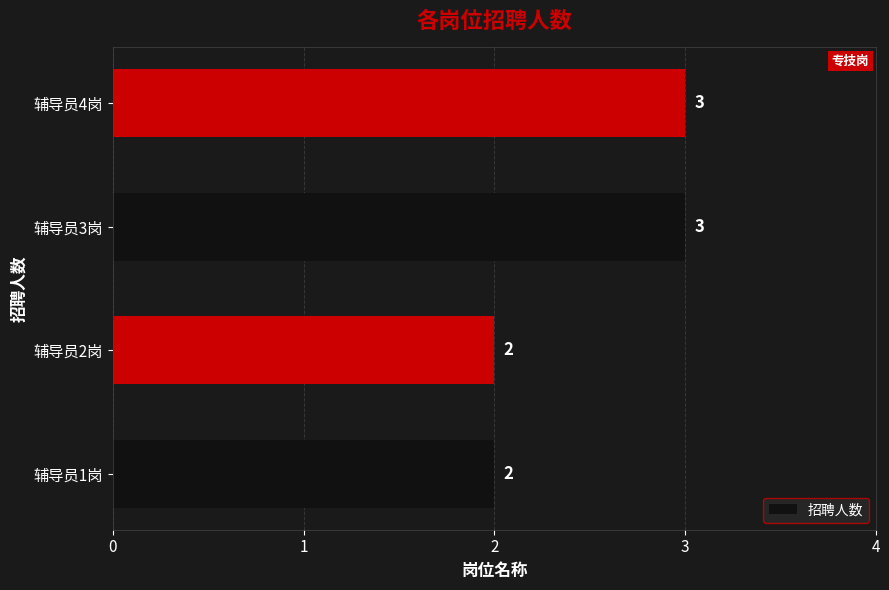

True or false: the data shows 2 at 辅导员2岗.

True